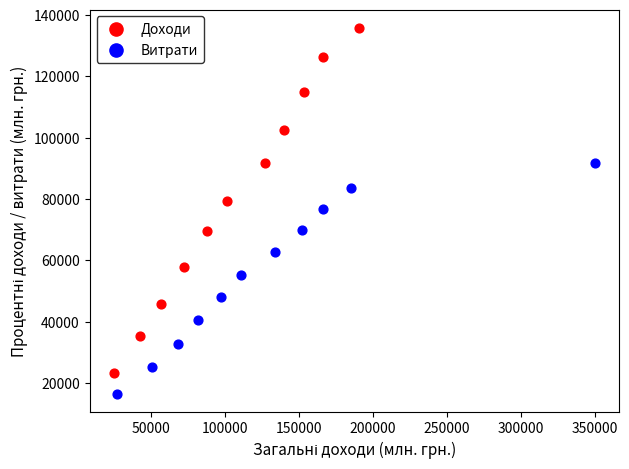

Which series reaches the maximum Y coordinate?

Доходи